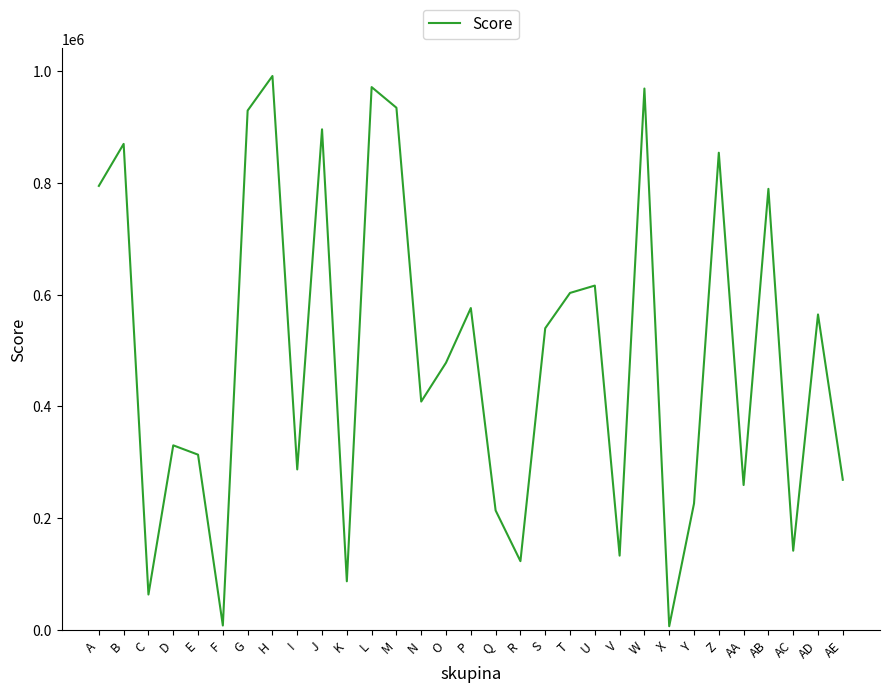

True or false: the data shows 602989.0 at T.

True